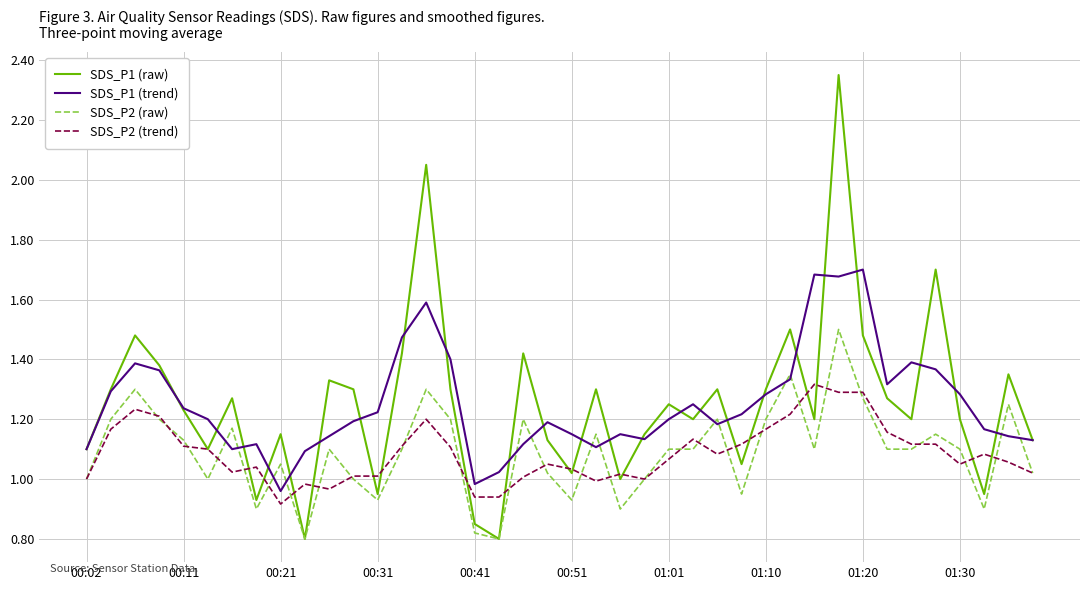

True or false: SDS_P2 (trend) and SDS_P1 (trend) cross at least once.

False